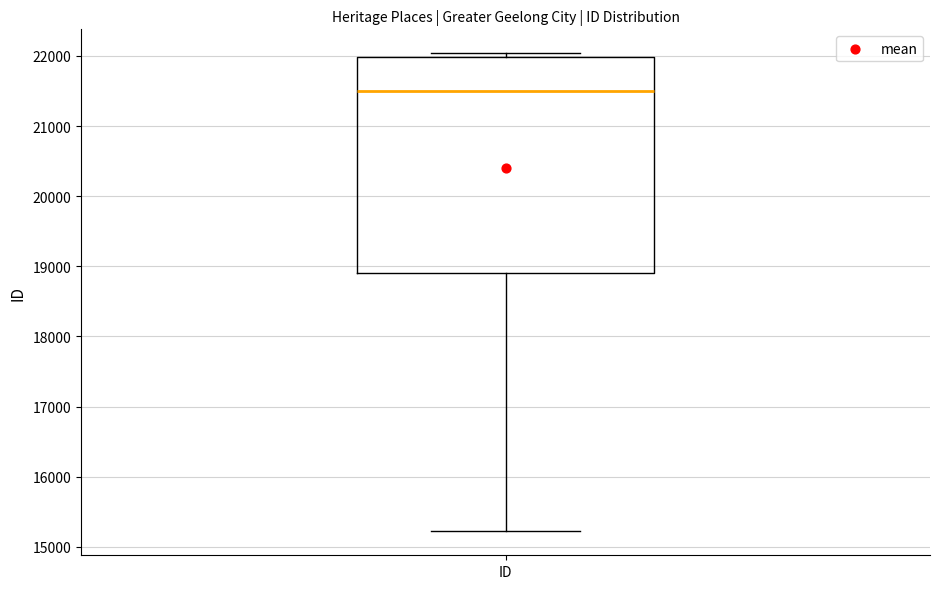

Read this box plot against the y-axis: the position of the median line, the range covered by the box, and the ends of both whiskers. The values are not printed on the chart, so give them approximately, as read against the axis.

median 21500, box 18900 to 22000, whiskers 15200 to 22000 (just above the box's upper edge)